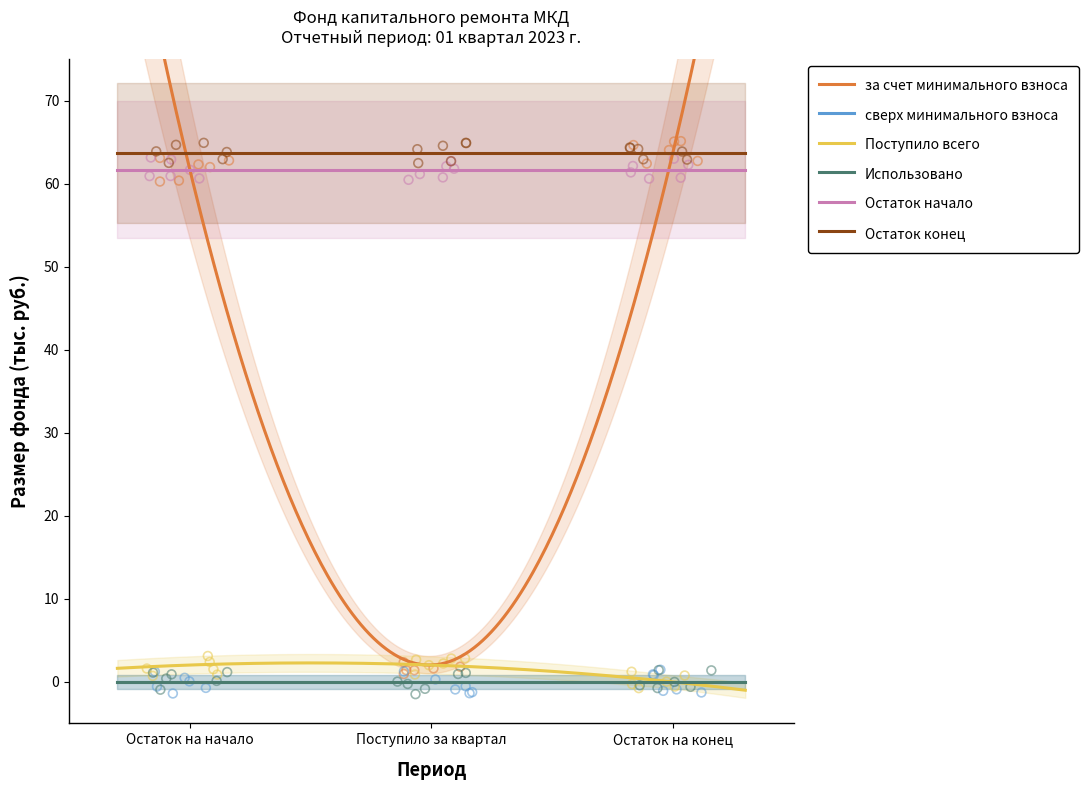

At which category is the sum across all series the highest?

1